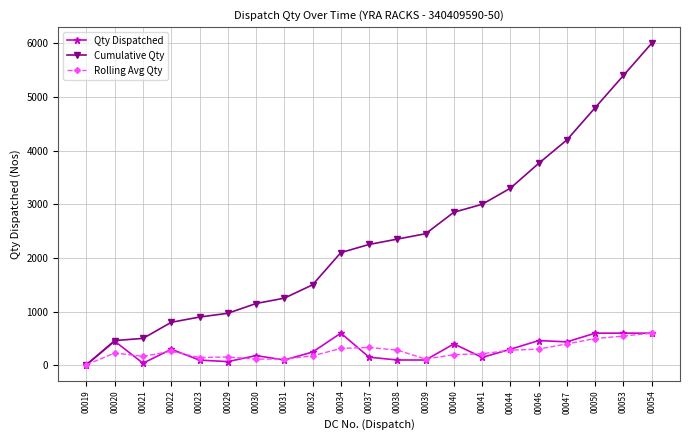

What are all the series names shown in the legend?

Qty Dispatched, Cumulative Qty, Rolling Avg Qty